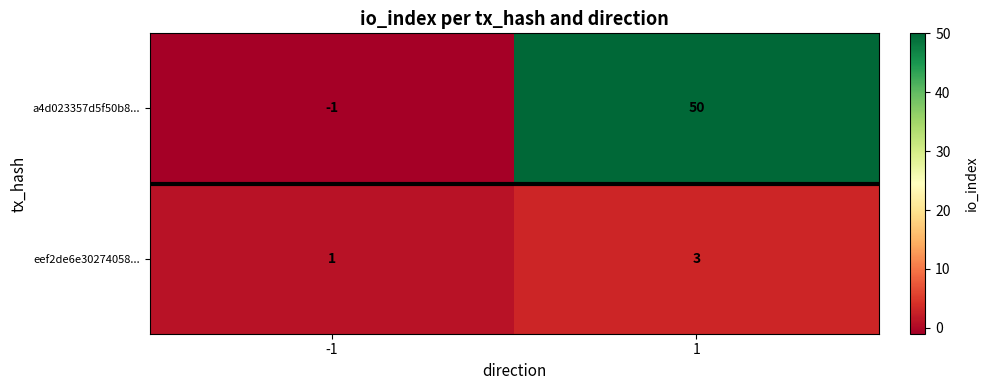

List the labels in order of eef2de6e30274058... value, largest first.

1, -1